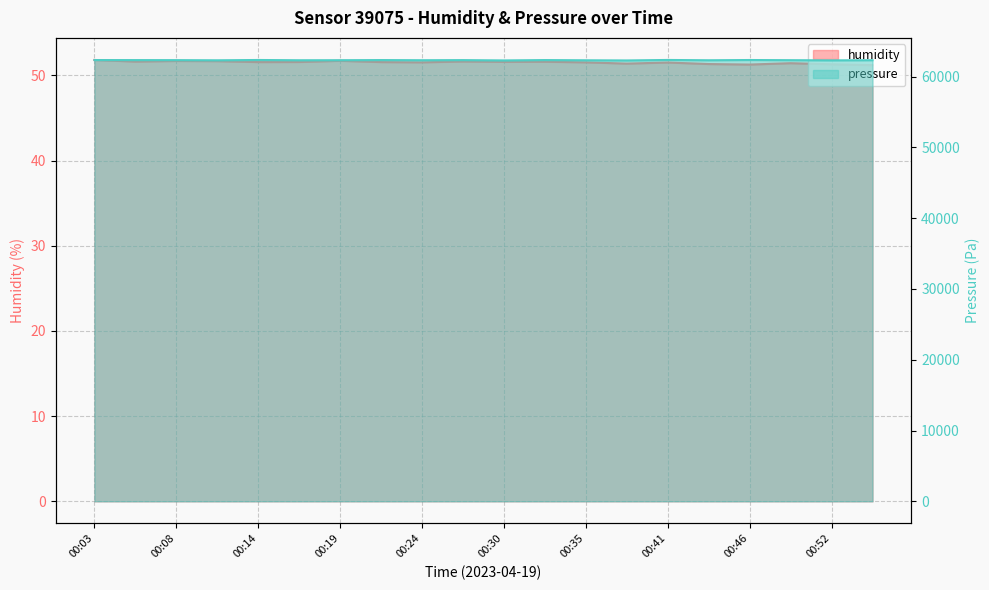

Where does the pressure_norm series first go above 62315?

00:03